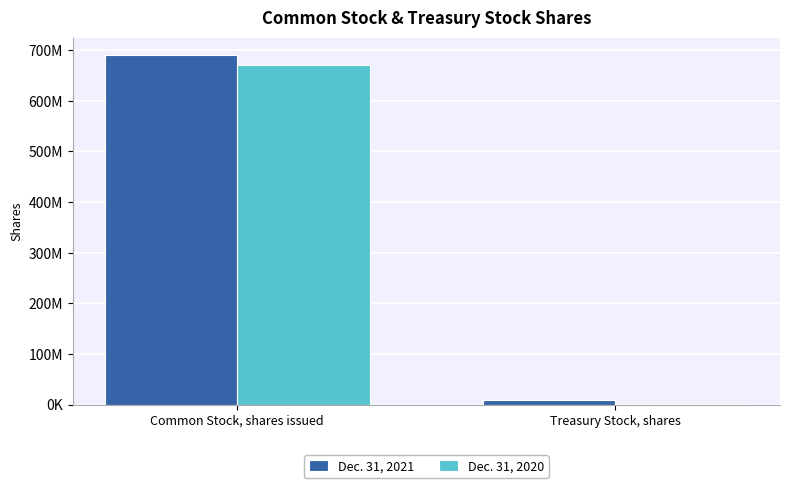

Which series has the largest total across all categories?

Dec. 31, 2021